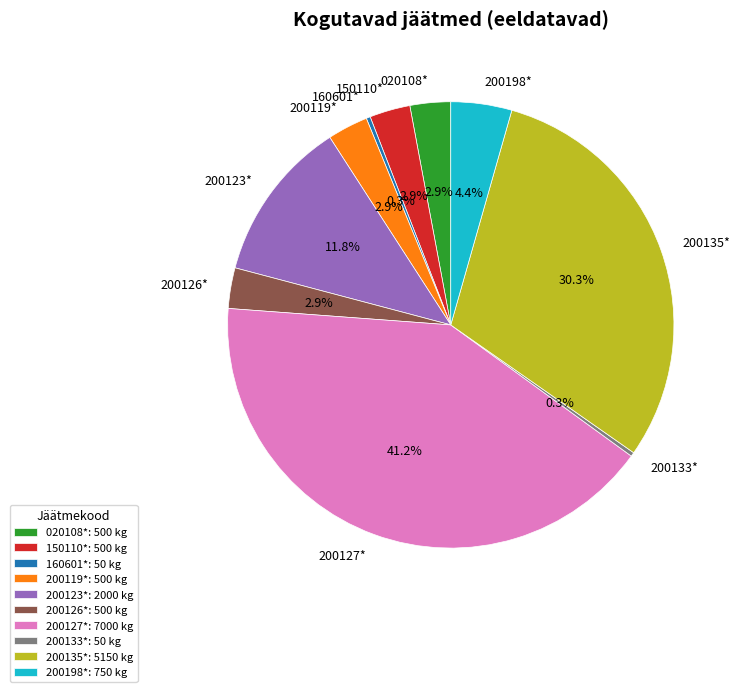

Combined, do 200123* and 200135* account for over 50%?

No